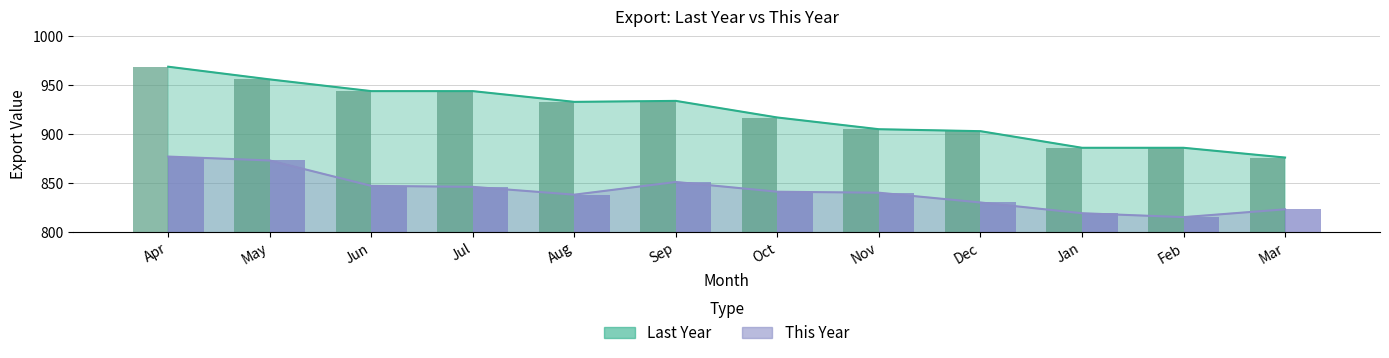

Rank the series at Nov from highest to lowest value.

Last Year, This Year